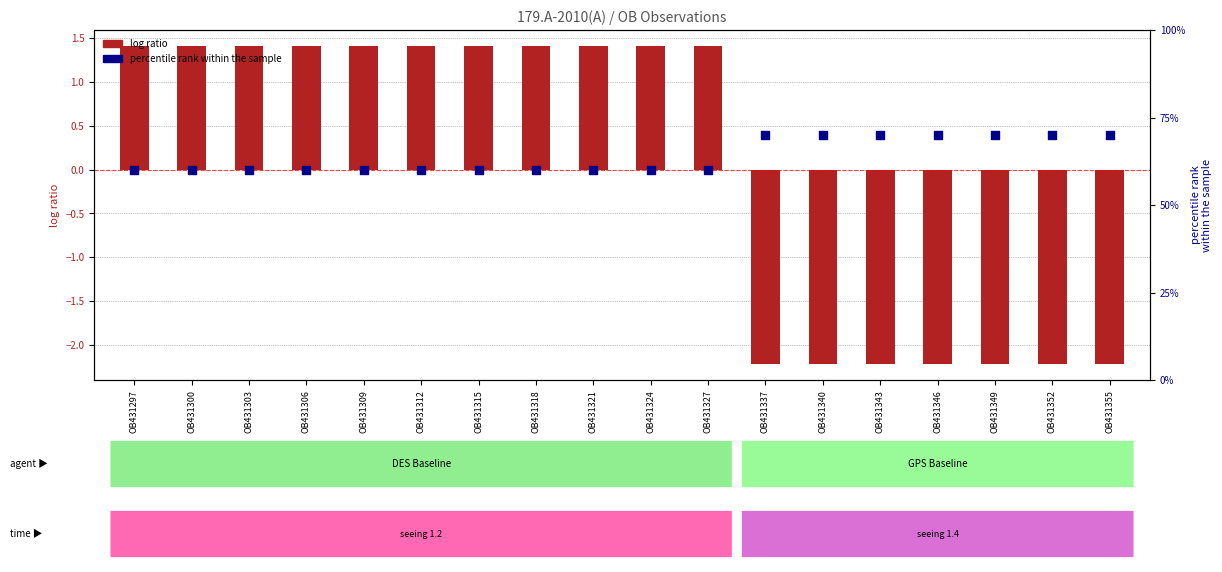

Which series contains the lowest Y value?

log ratio